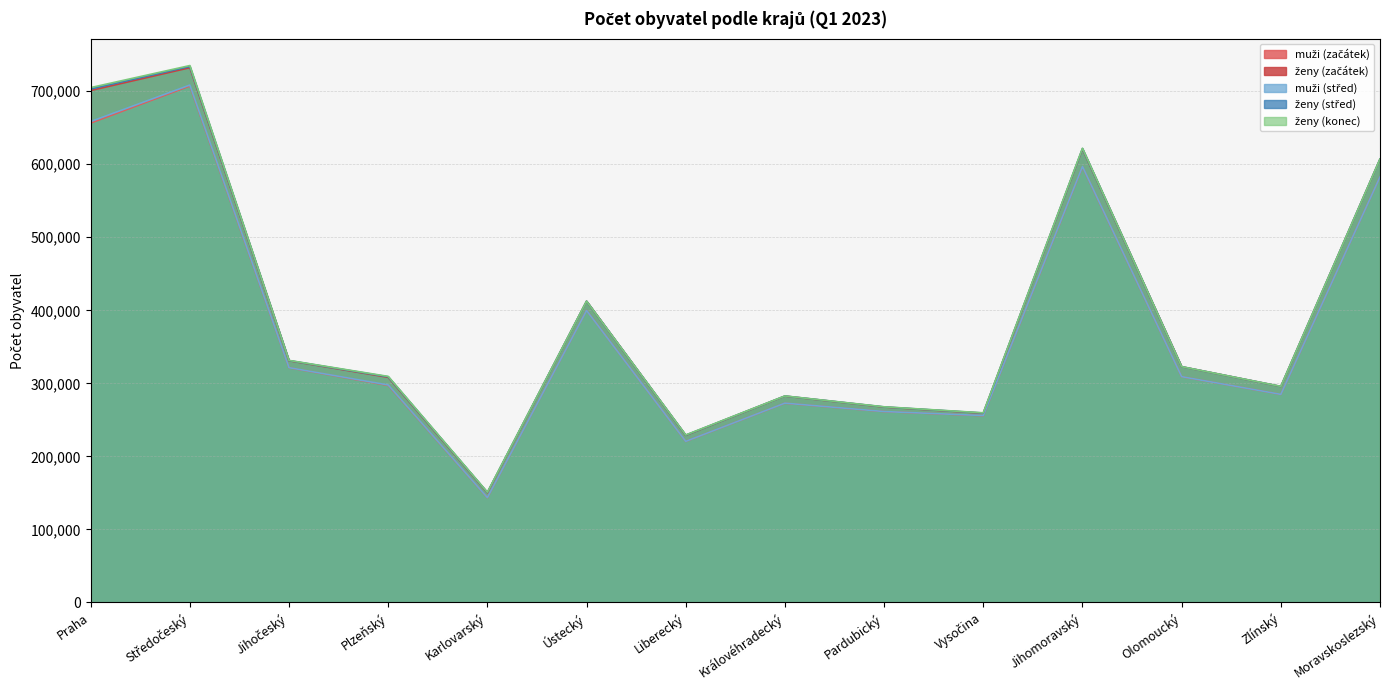

What is the label of the 9th point from the left?

Pardubický